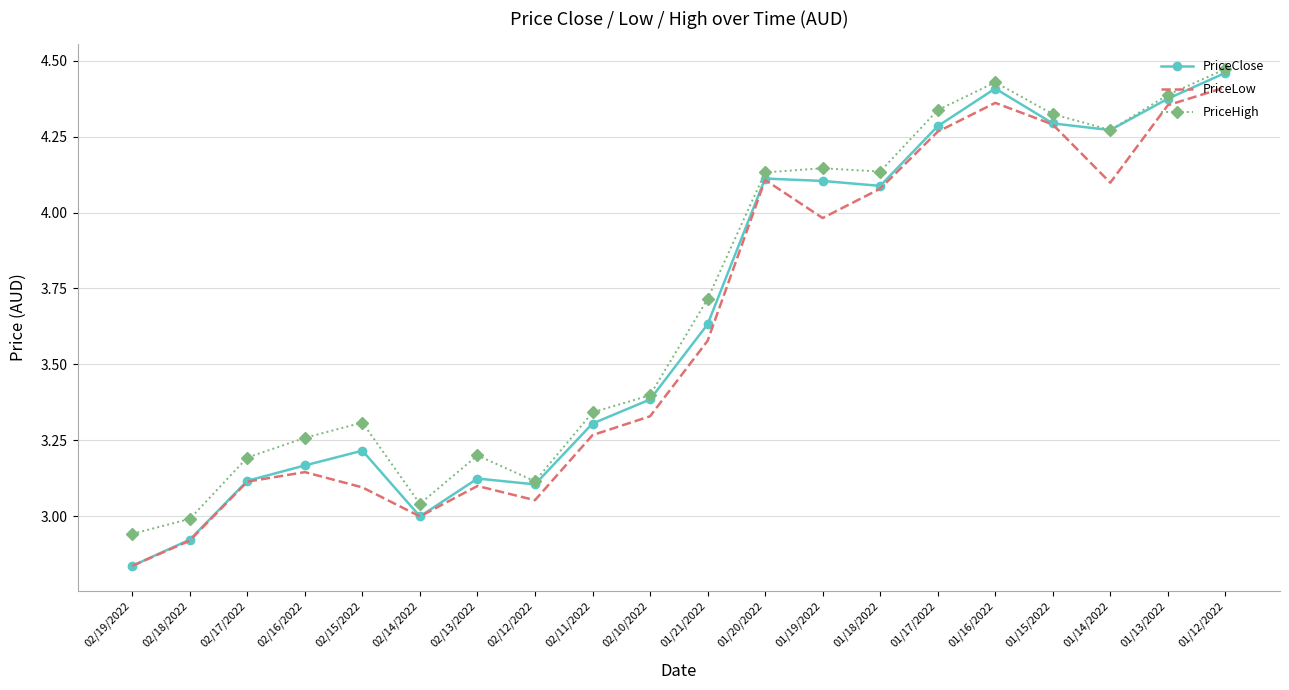

Which series has the widest spread of values?

PriceClose